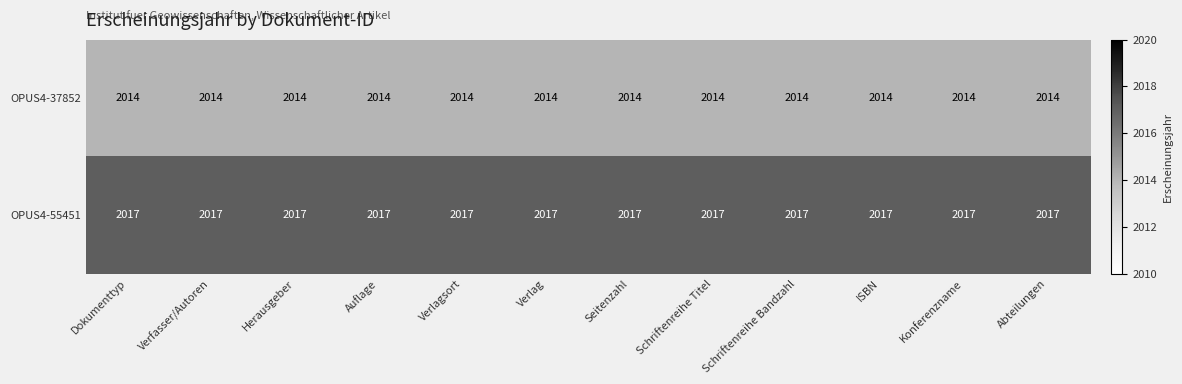

List the series in order of their peak value, highest first.

OPUS4-55451, OPUS4-37852